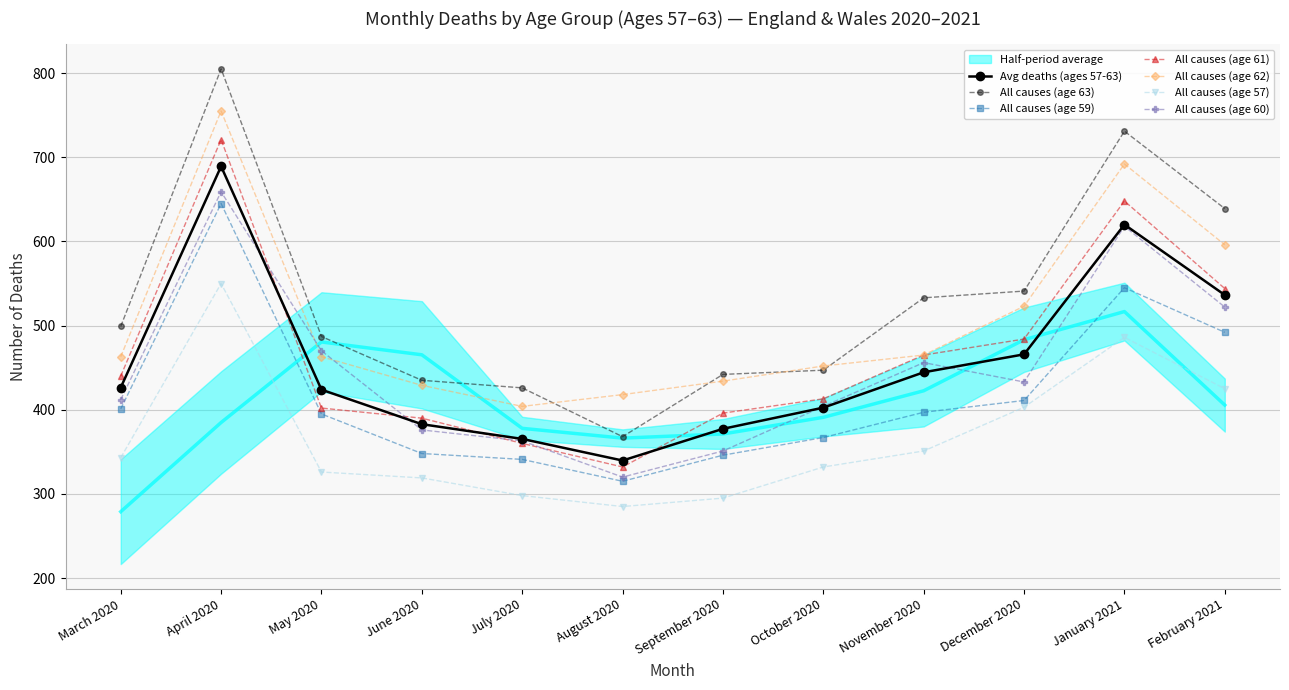

Where does the All causes (age 59) series first go above 397?

March 2020